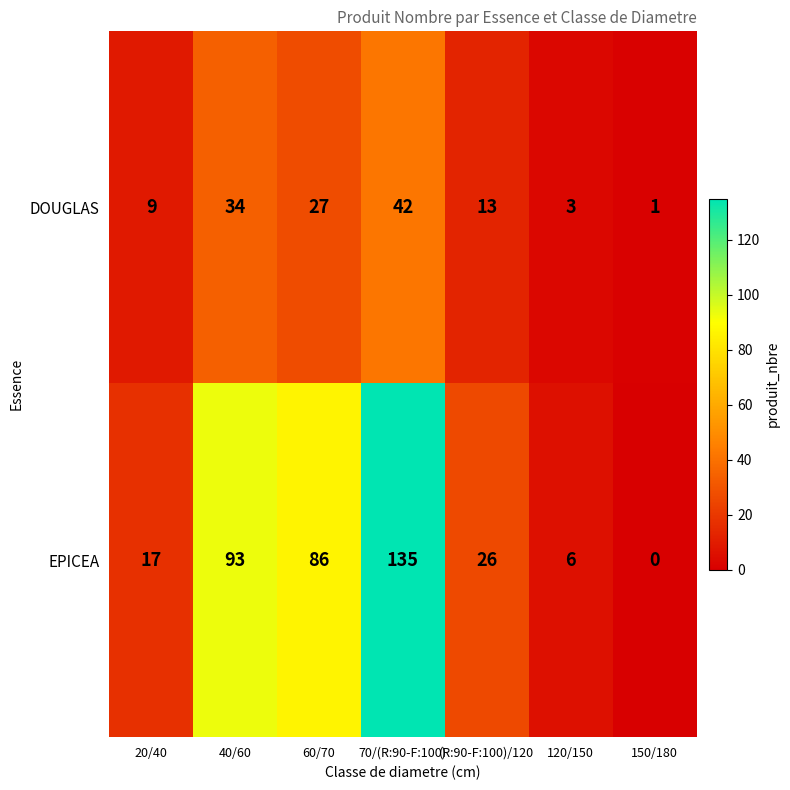

Between 20/40 and 120/150, which series saw the biggest shift?

EPICEA